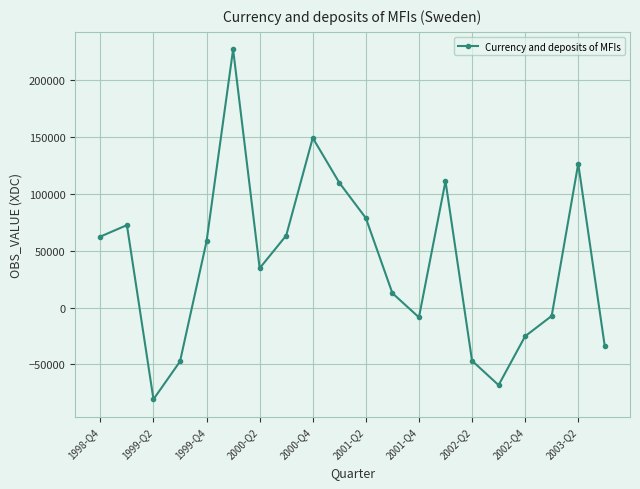

What is the maximum value shown in the chart?

226806